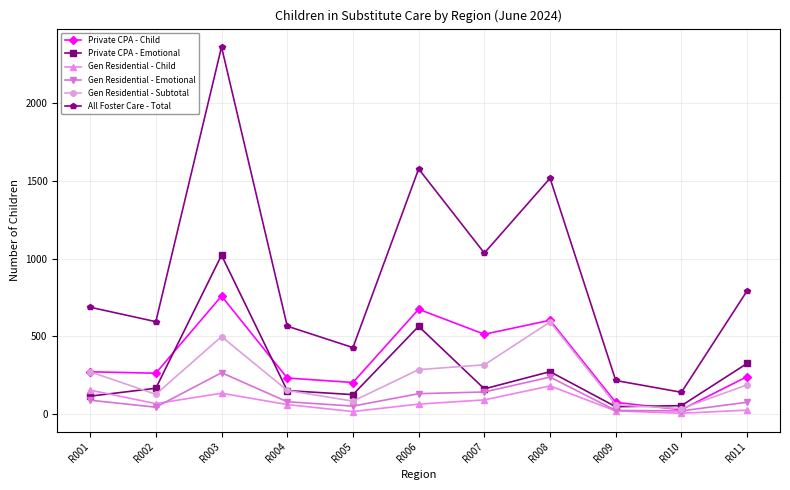

Which series has the largest total across all categories?

All Foster Care - Total